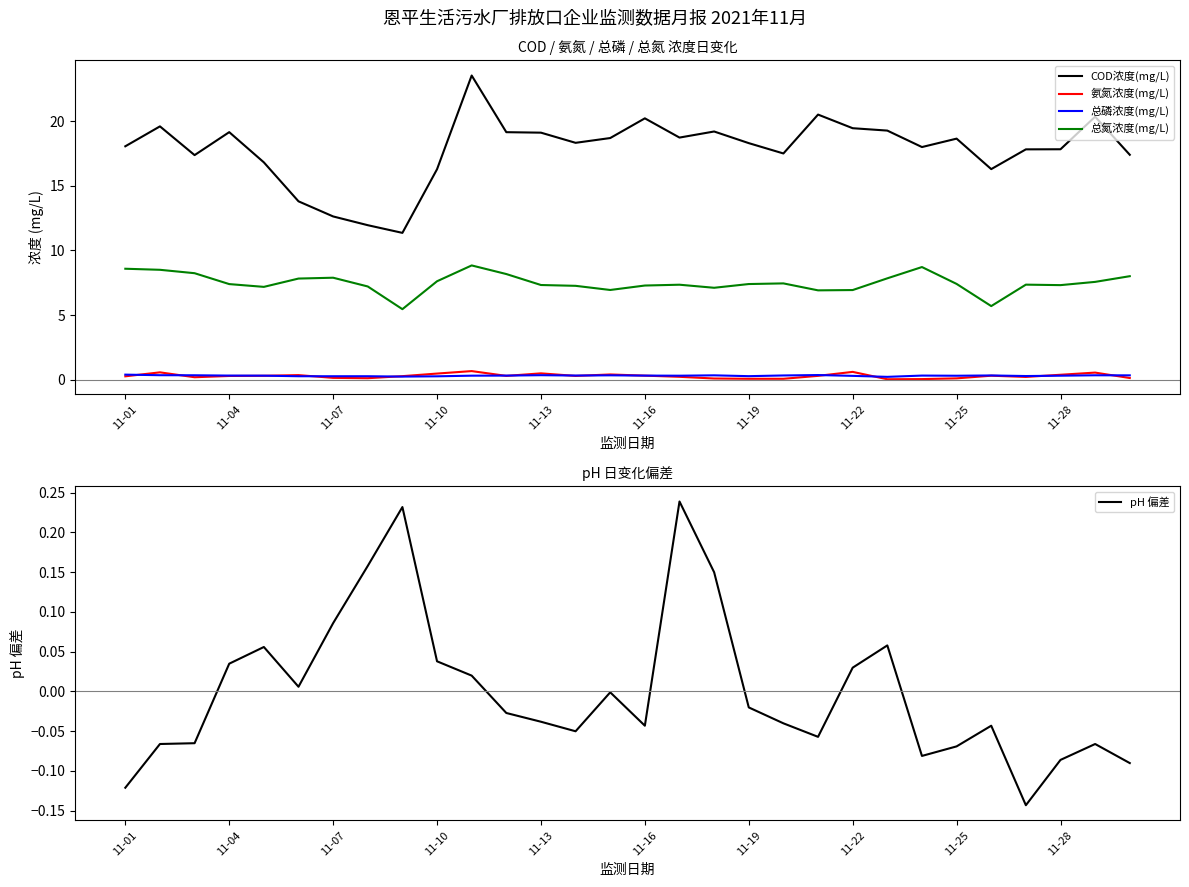

The value of COD浓度(mg/L) at 11-04 is 28.1. True or false?

False